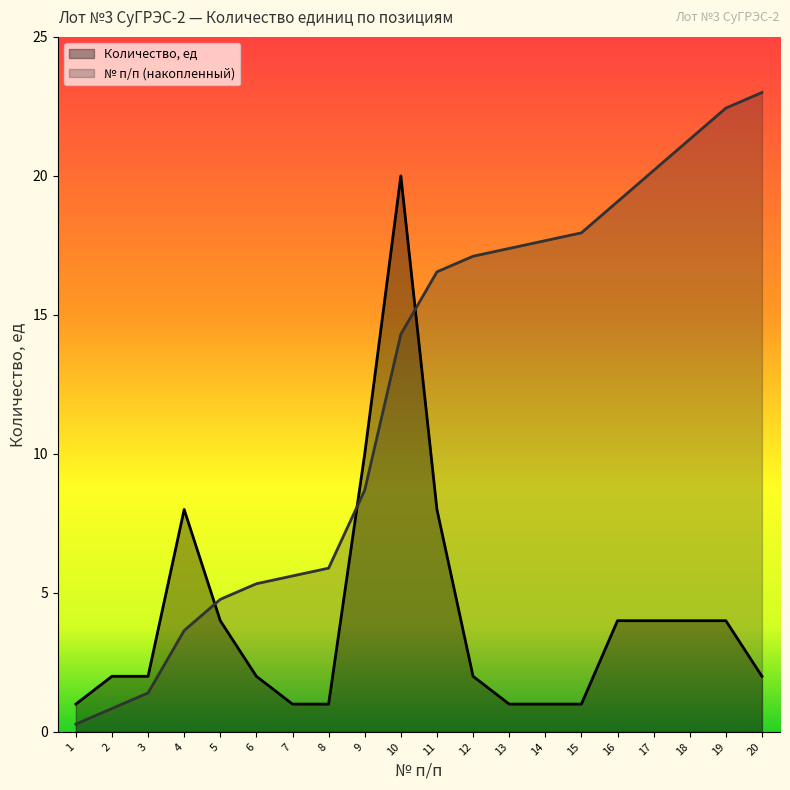

After their last crossing, which series has the higher values: Количество, ед or № п/п (накопленный)?

№ п/п (накопленный)